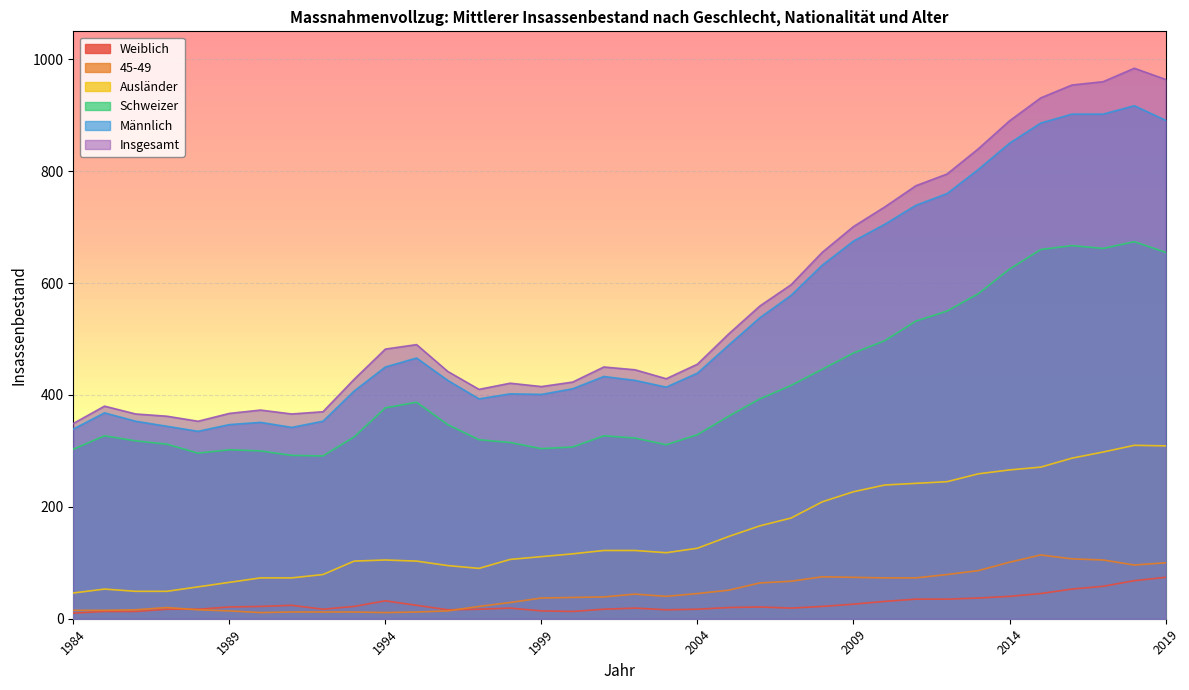

True or false: Männlich and Schweizer intersect in this chart.

False